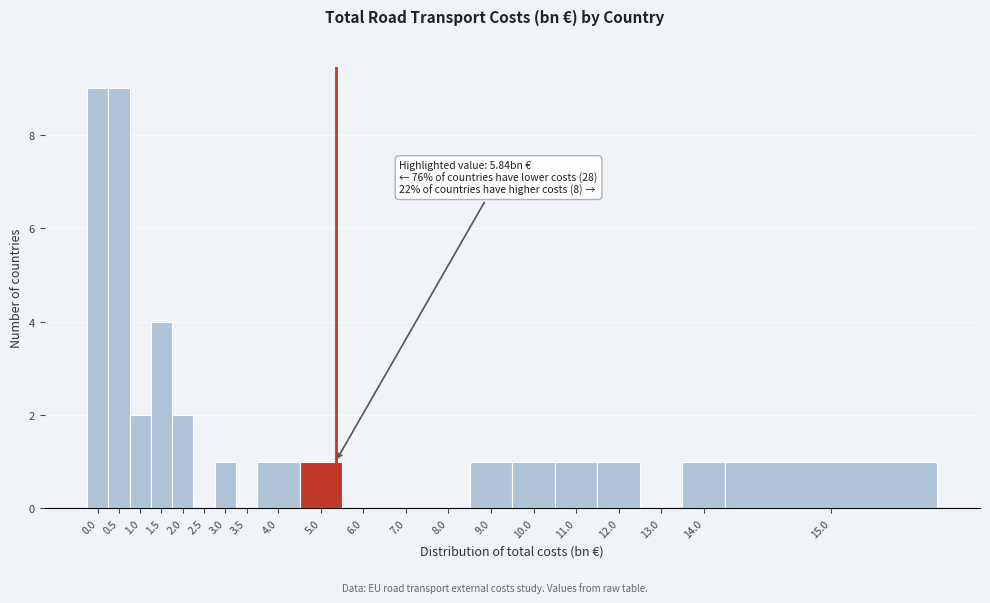

Reading left to right, what are all the values shown in this chart?

0.0=9	0.5=9	1.0=2	1.5=4	2.0=2	2.5=0	3.0=1	3.5=0	4.0=1	5.0=1	6.0=0	7.0=0	8.0=0	9.0=1	10.0=1	11.0=1	12.0=1	13.0=0	14.0=1	15.0=1